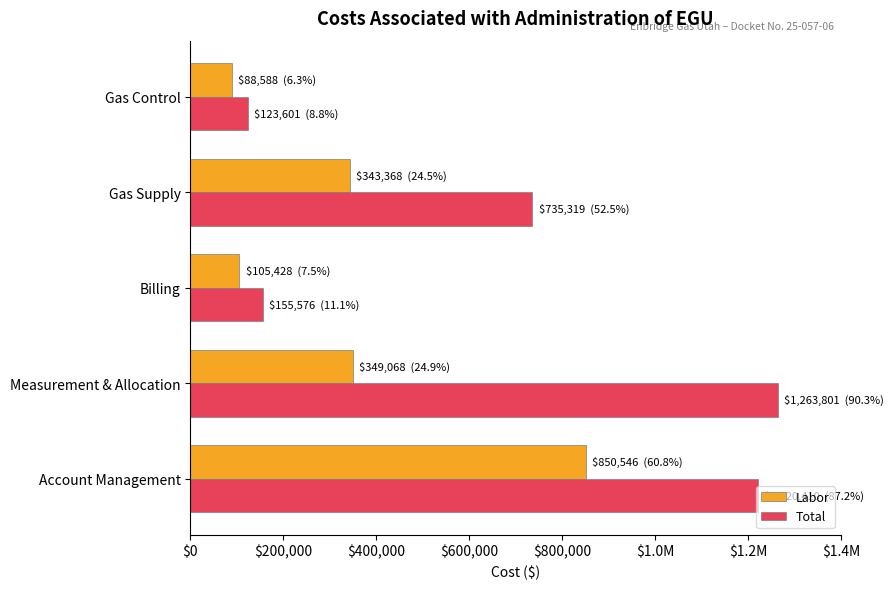

Reading right to left, extract all data points from this chart.

Labor: 88588.0	343367.6	105427.6	349068.0	850545.6
Total: 123601.4	735319.2	155576.4	1263800.9	1220410.4